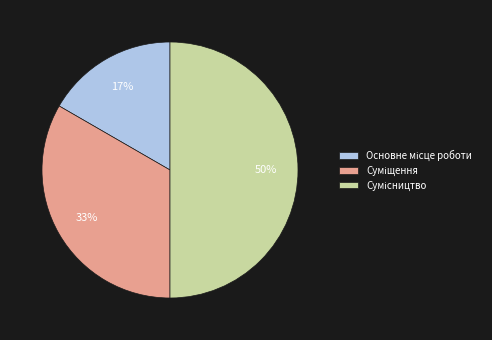

To the nearest percent, what is the difference between the largest and smallest slice percentages?

33%